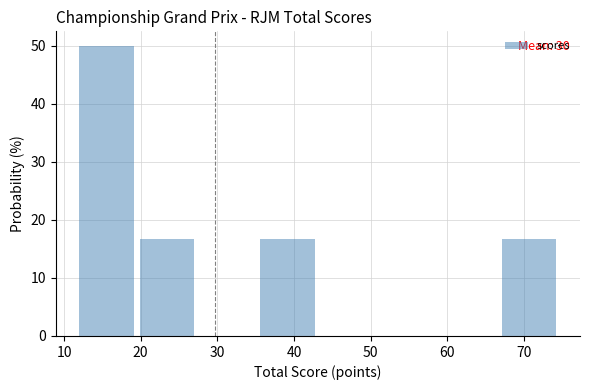

Over which range of the x-axis is the bar tallest?

12 to 20